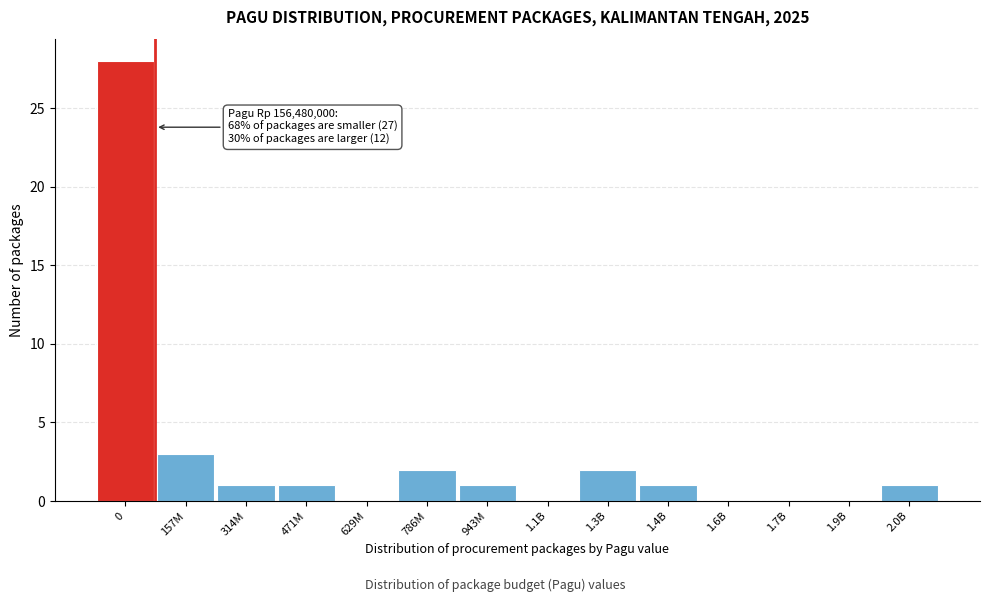

Reading left to right, list all the values displayed in this chart.

0=28	157M=3	314M=1	471M=1	629M=0	786M=2	943M=1	1.1B=0	1.3B=2	1.4B=1	1.6B=0	1.7B=0	1.9B=0	2.0B=1